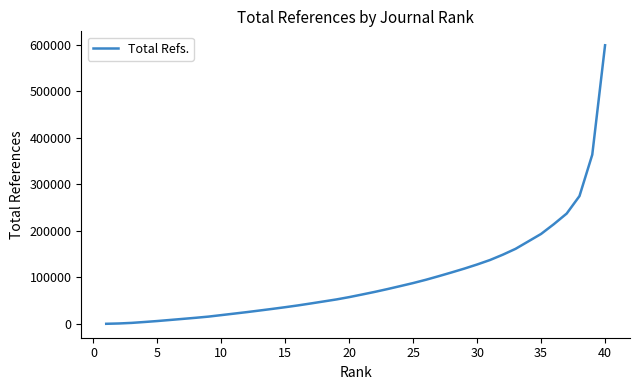

What is the greatest value displayed?

598753